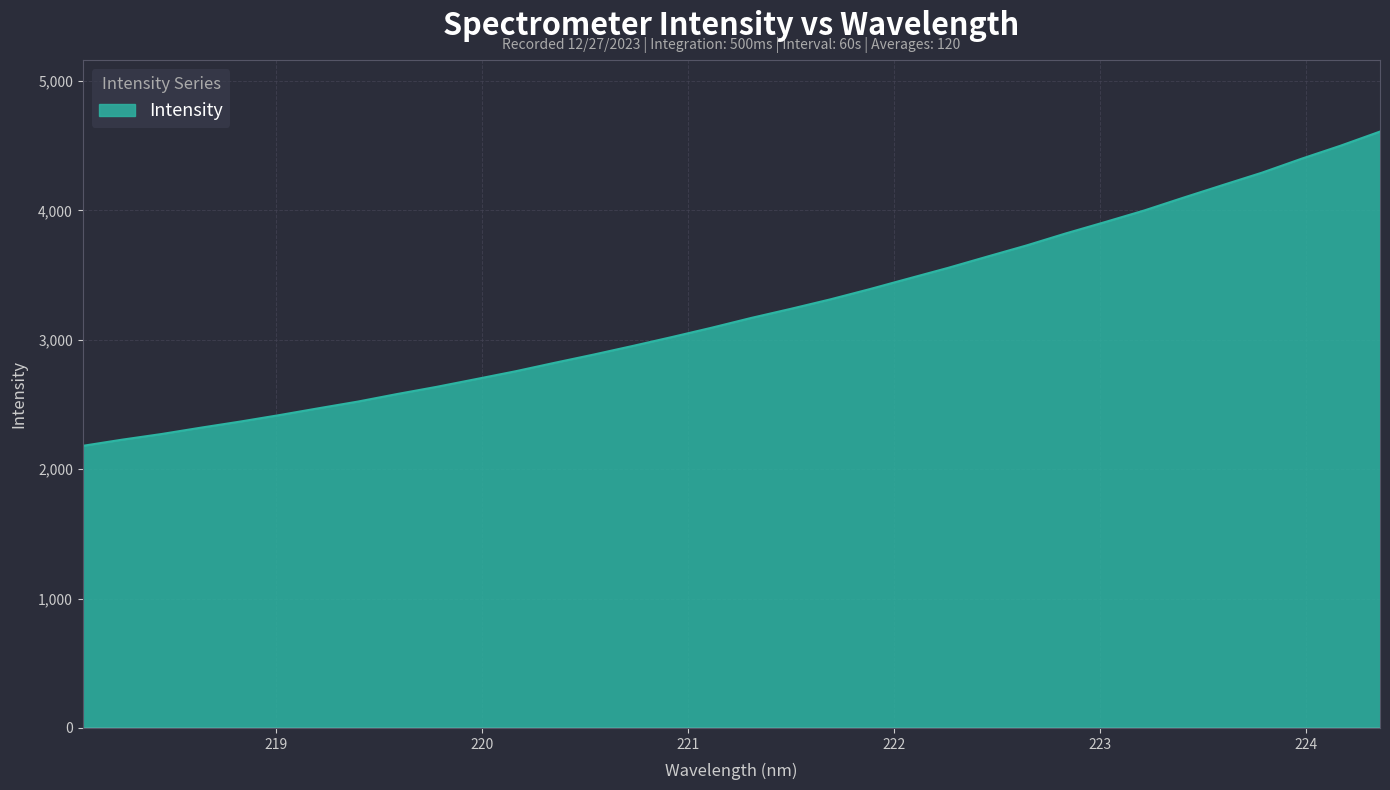

What is the minimum value shown in the chart?

2180.2